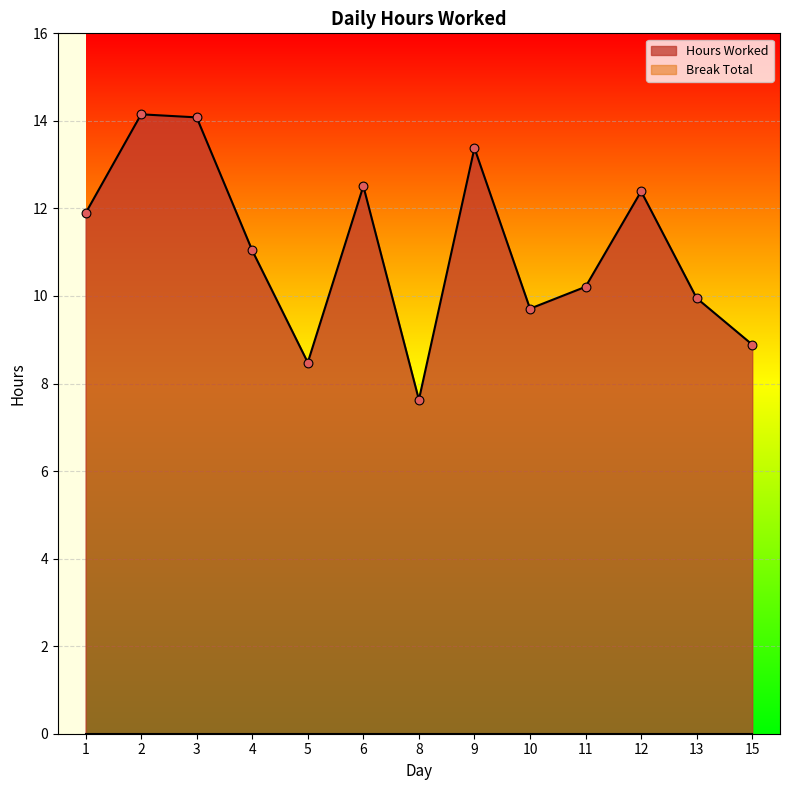

Between 6 and 8, which is larger?

6